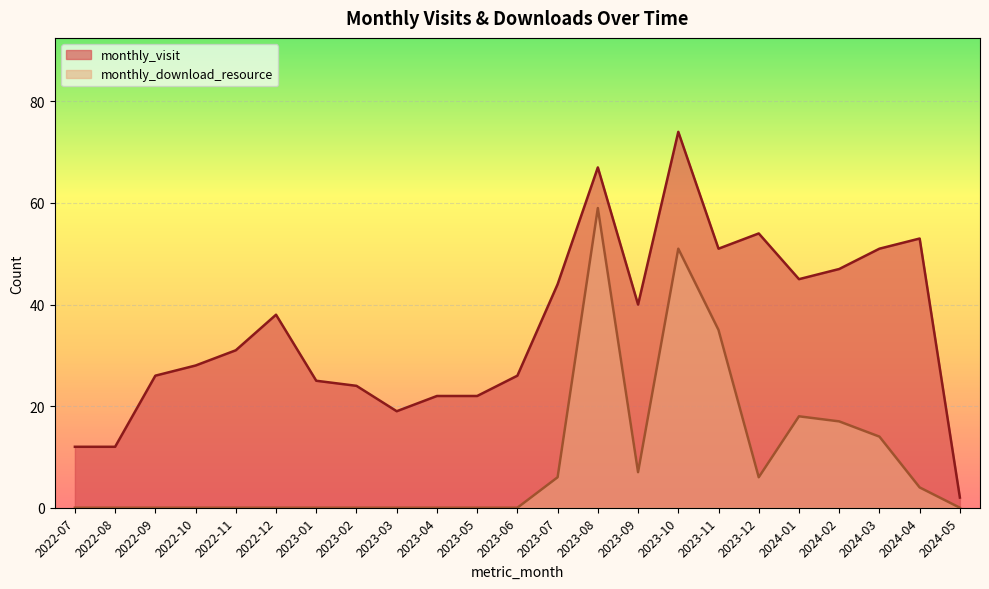

What is the difference between the second highest and second lowest values in the monthly_download_resource series?

51